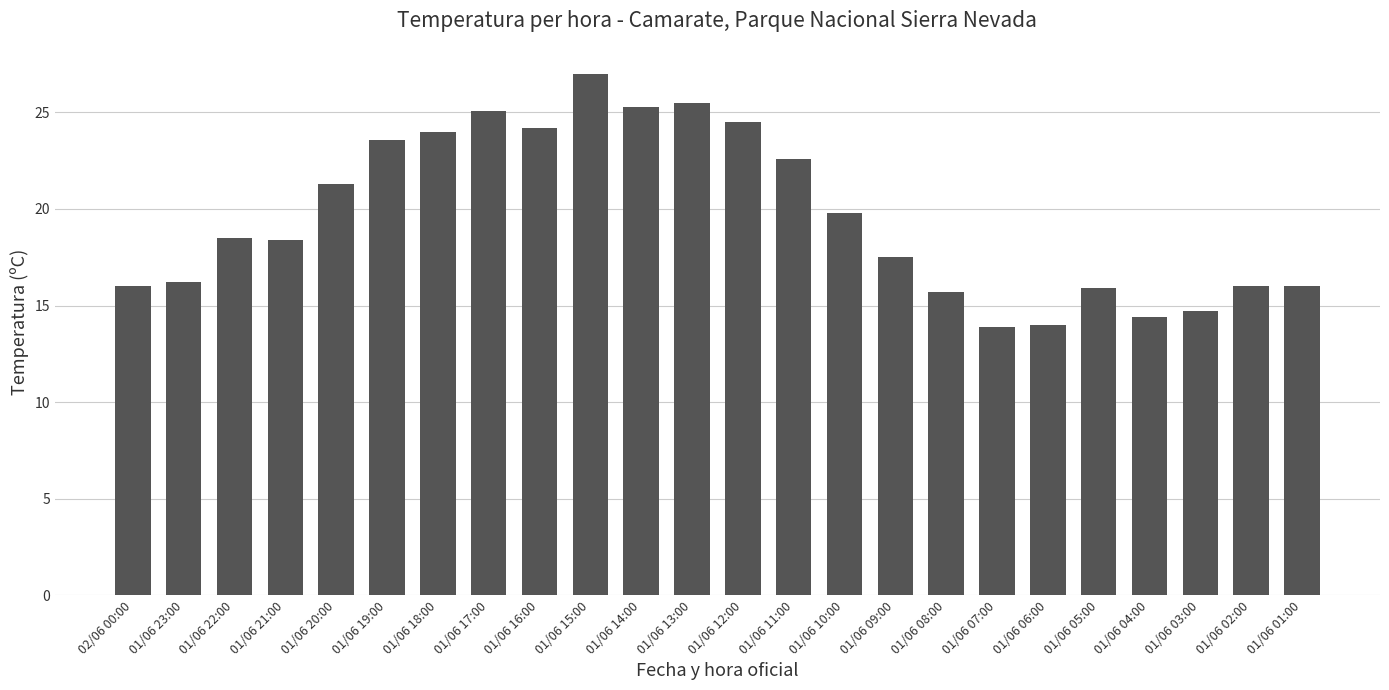

What is the average value?

19.6